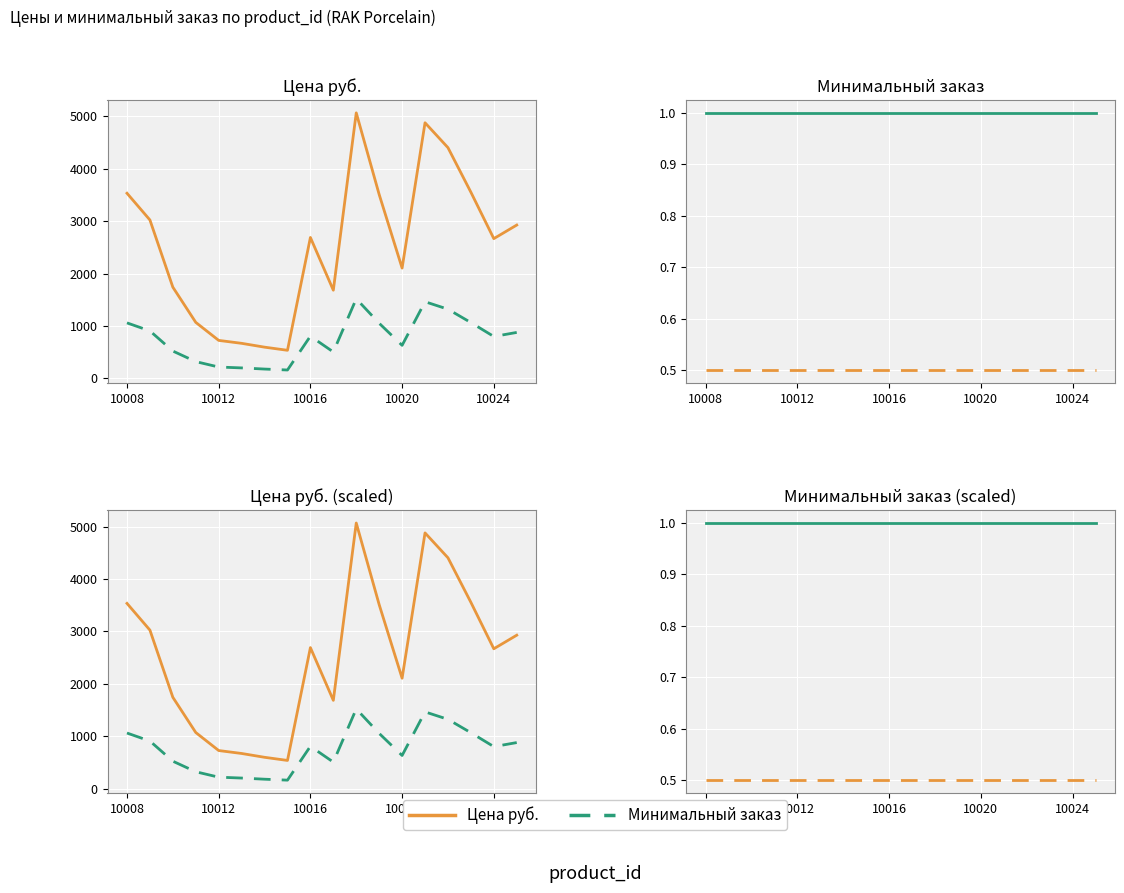

List the series in order of their overall mean, highest first.

Минимальный заказ, Цена руб.